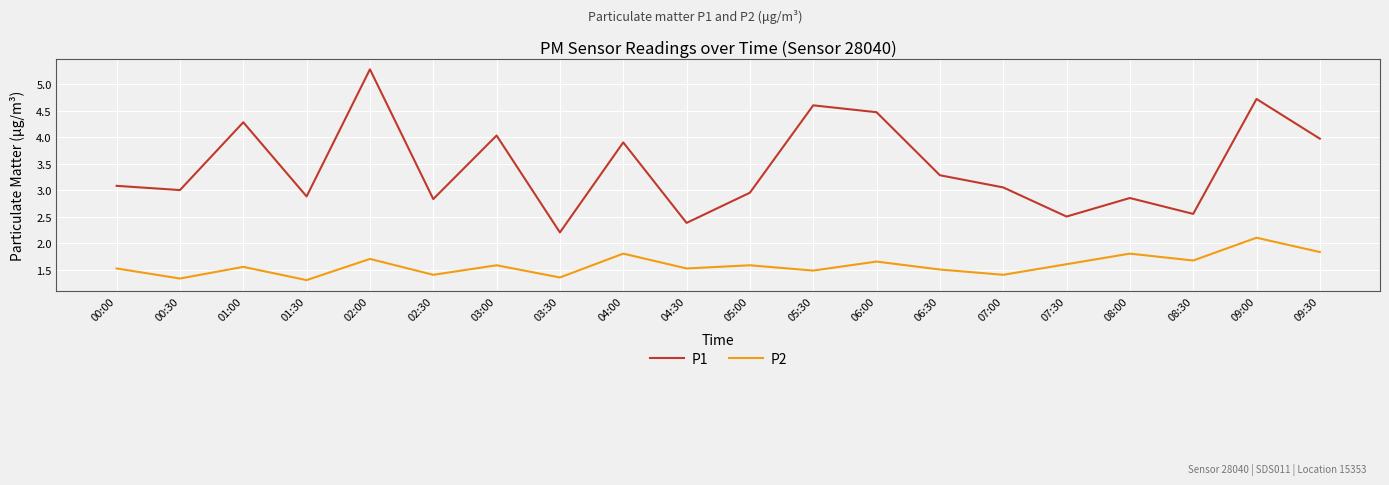

True or false: P1 and P2 cross at least once.

False